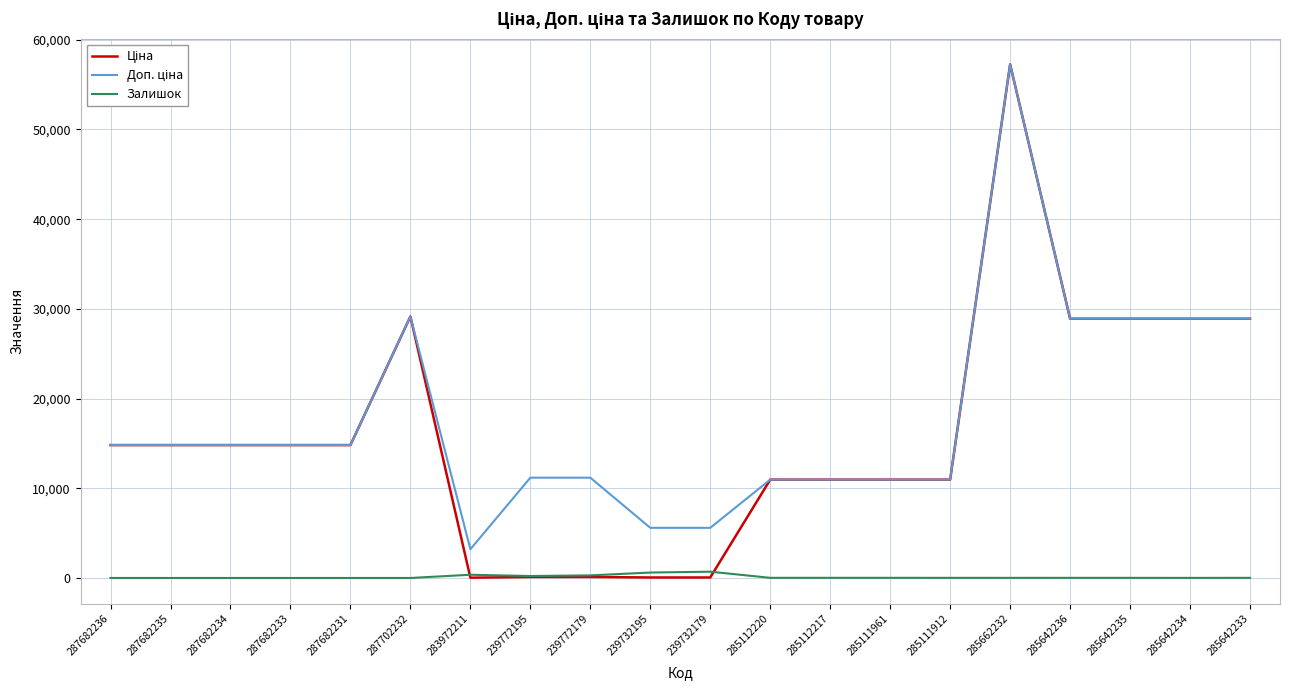

Which category has the highest value across all series?

285662232